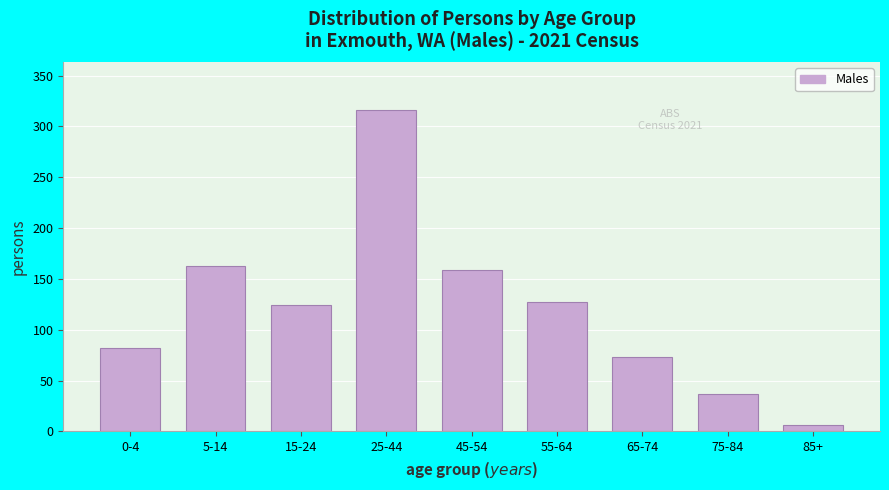

Reading left to right, what are all the values shown in this chart?

0-4=82	5-14=163	15-24=124	25-44=316	45-54=159	55-64=127	65-74=73	75-84=37	85+=6